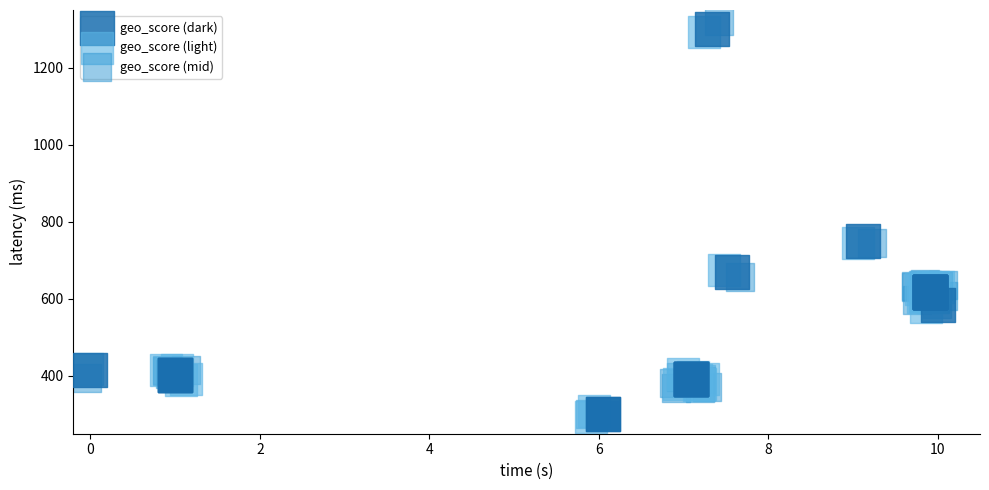

Which series has the largest Y range (max minus min)?

geo_score (mid)